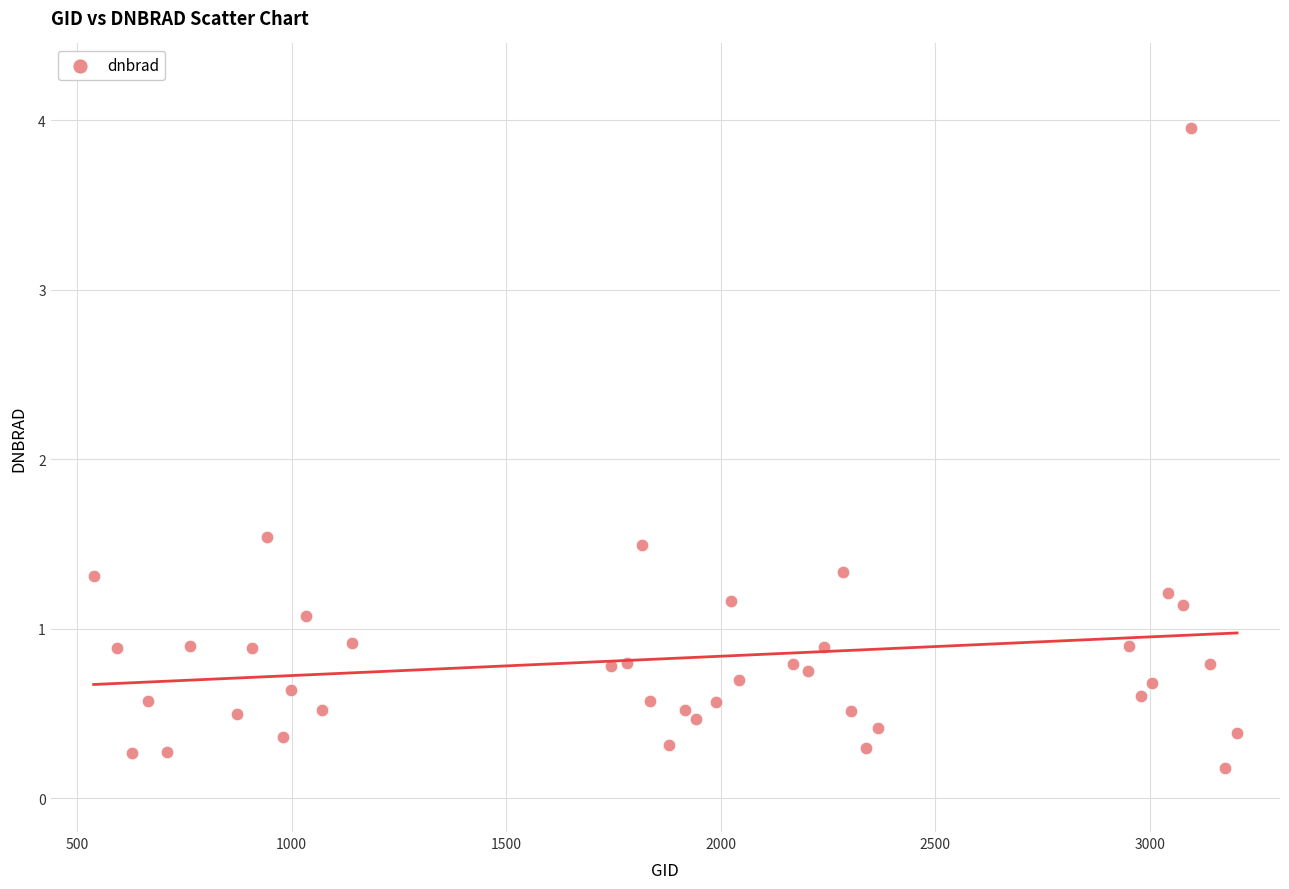

What is the range of X values (max minus min)?

2664.0